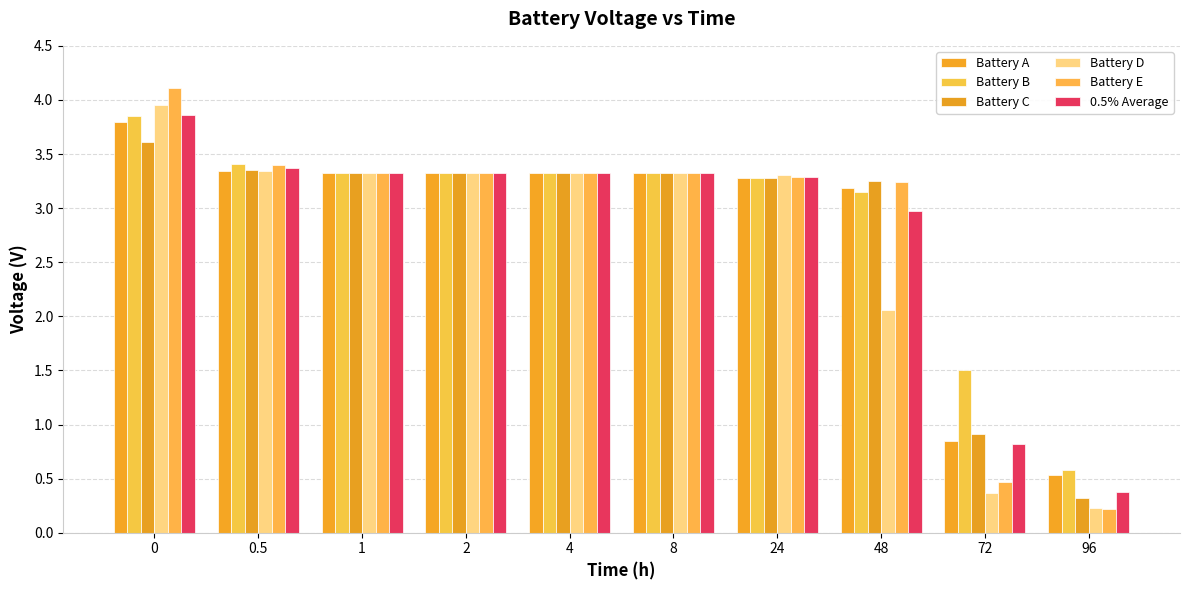

What is the total value across all series at 96?

2.3